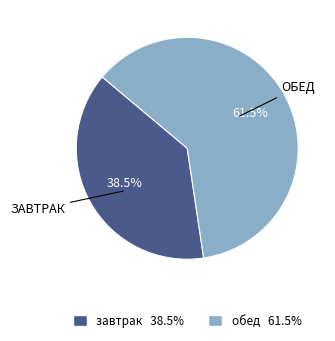

To the nearest percent, what is the average slice percentage?

50%